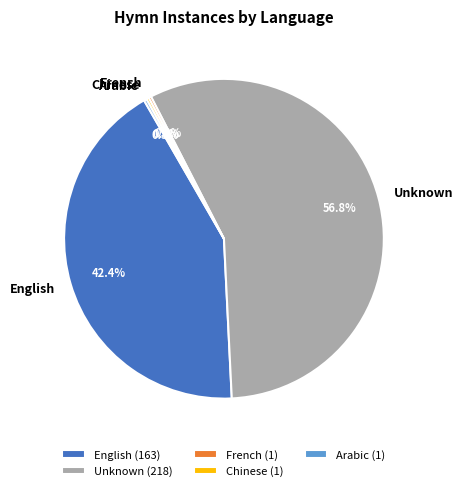

Does English represent more than half of the total?

No